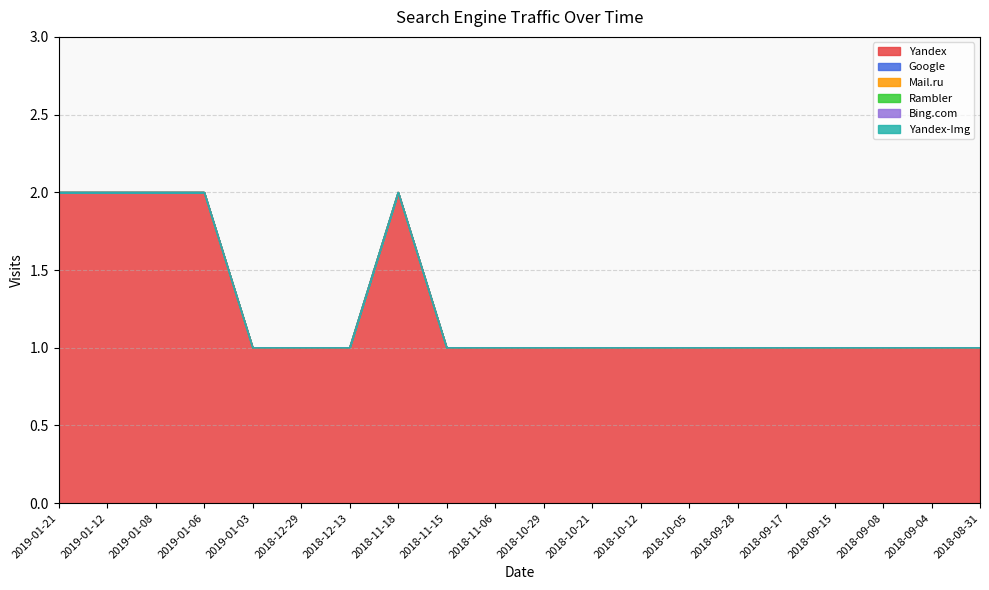

How many data points does each series have?

20